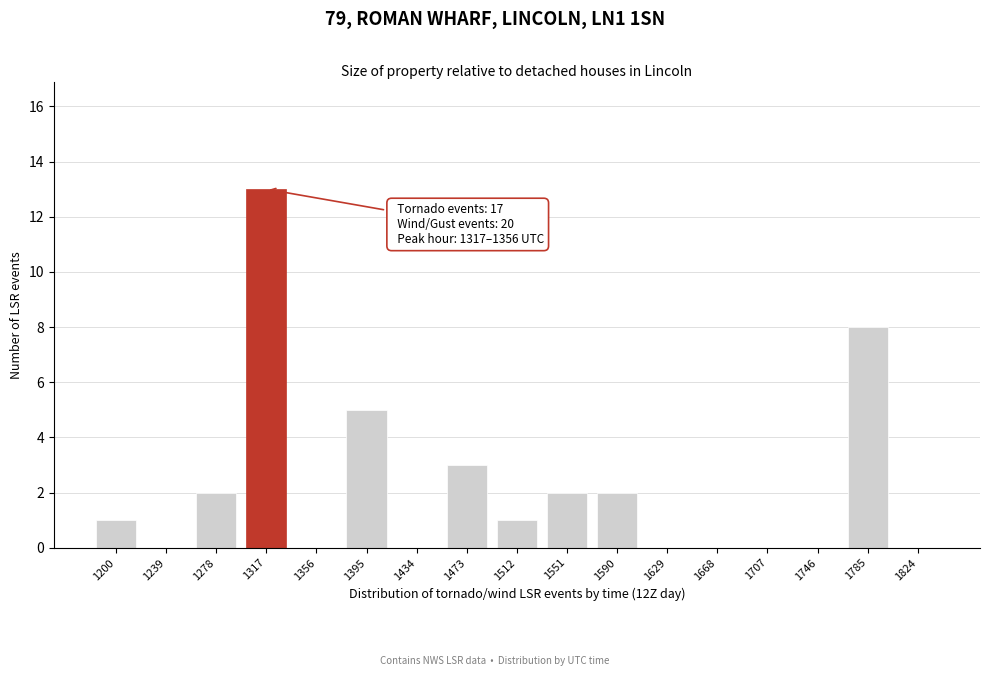

Reading left to right, transcribe all the data shown in this chart.

1200=1	1239=0	1278=2	1317=13	1356=0	1395=5	1434=0	1473=3	1512=1	1551=2	1590=2	1629=0	1668=0	1707=0	1746=0	1785=8	1824=0